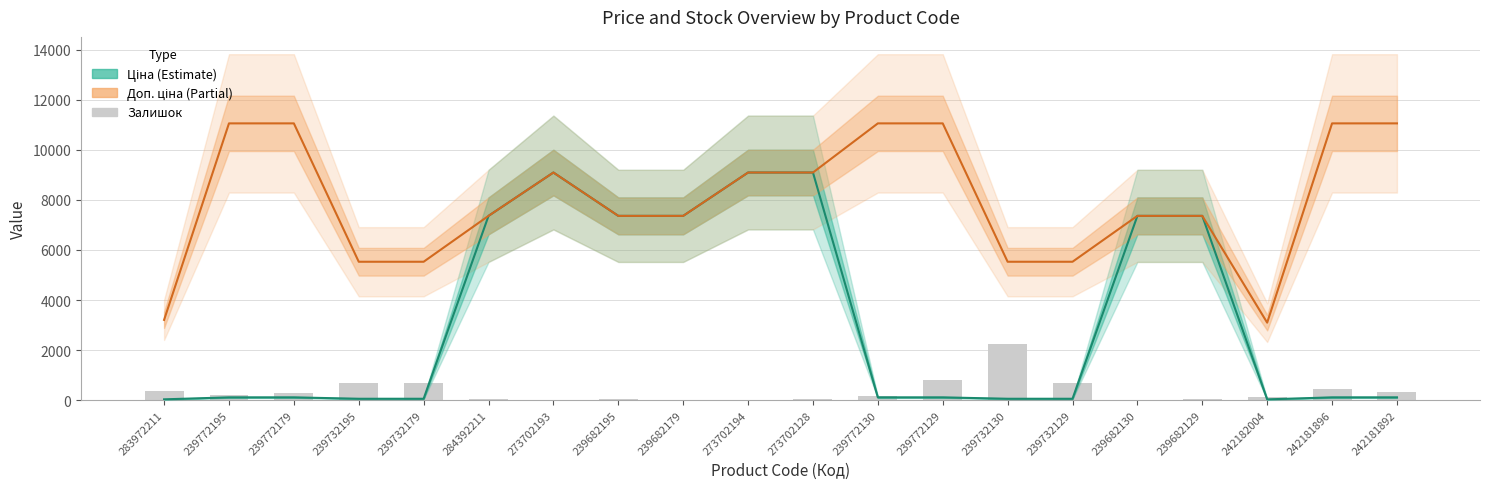

Read the Доп. ціна value at 239772179.

11055.0